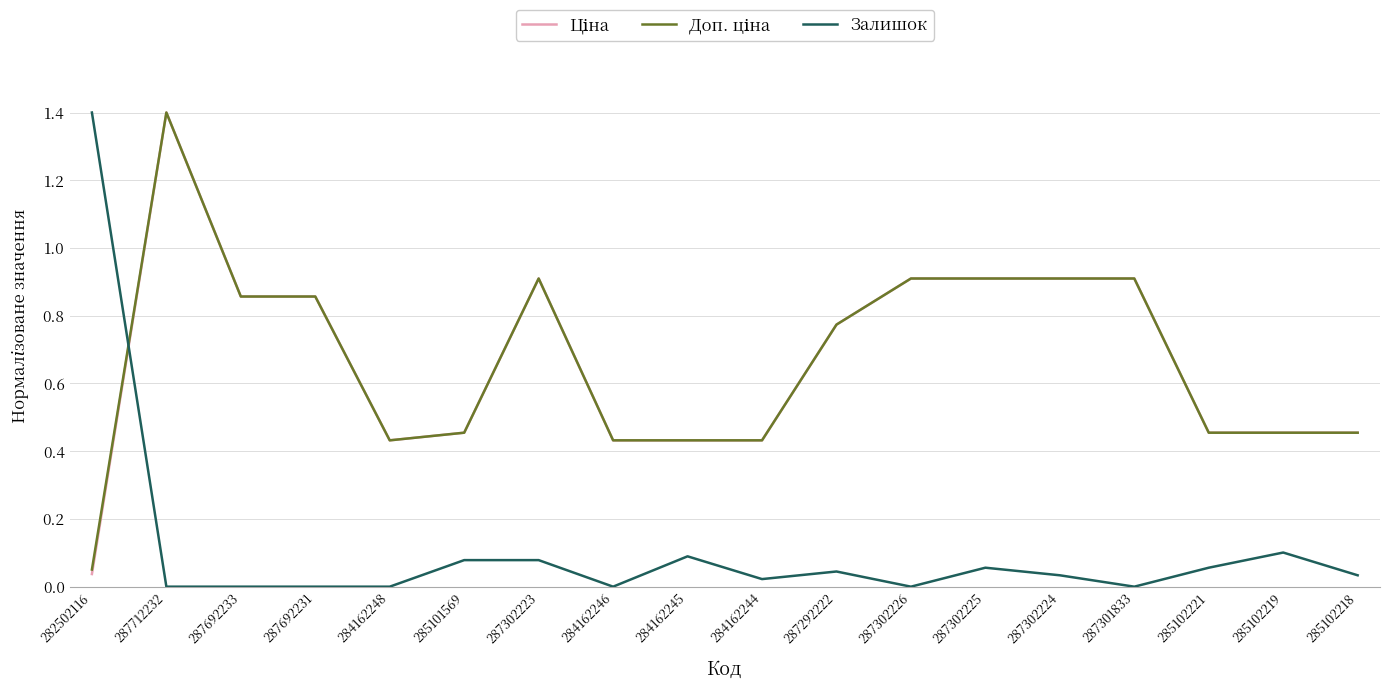

The value of Залишок at 287301833 is -0.6. True or false?

False